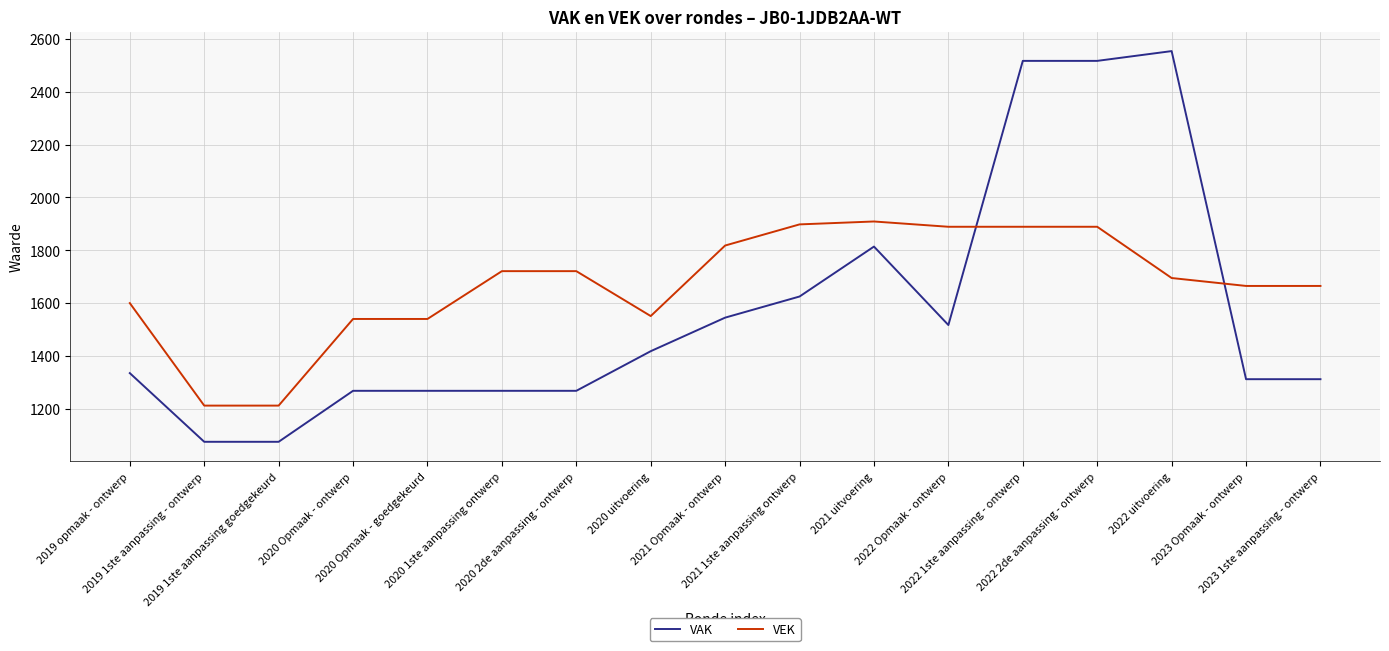

Which series has the largest total across all categories?

VEK